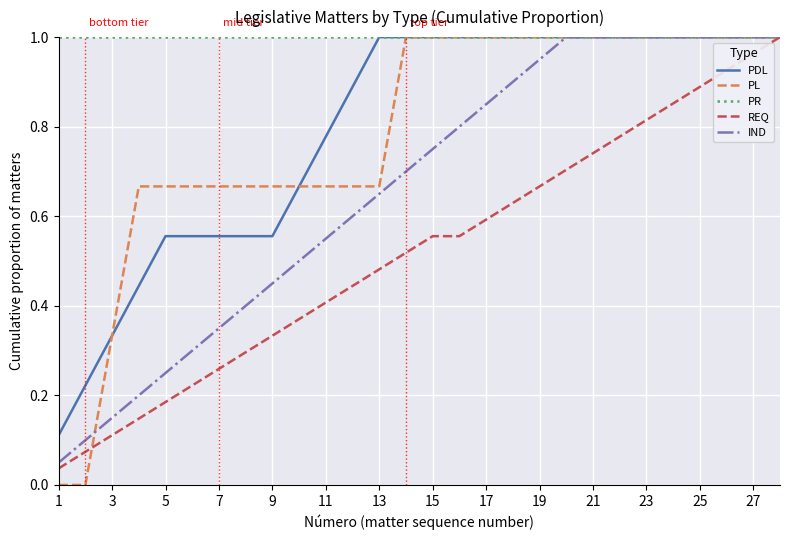

Which series has the largest total across all categories?

PR